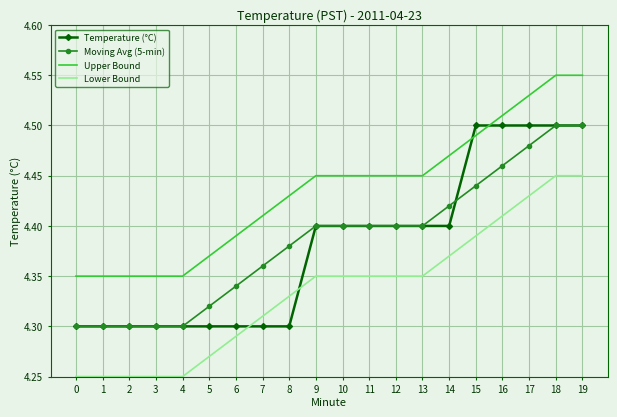

Is the value of Lower Bound at 18 greater than the value of Temperature (°C) at 13?

Yes